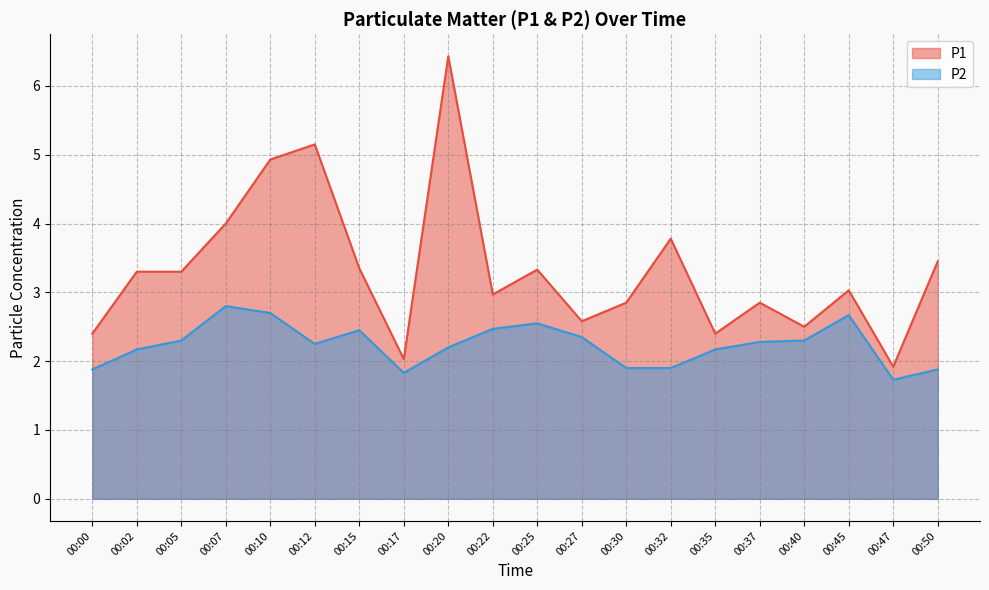

Does the chart display data point markers on the line(s)?

No